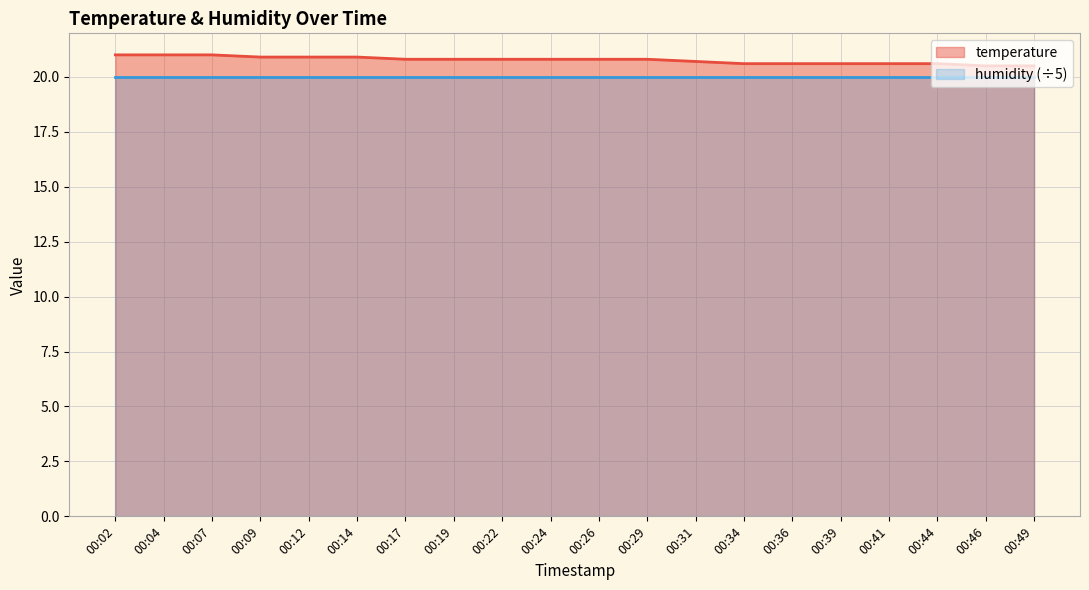

How many lines are shown in the chart?

2